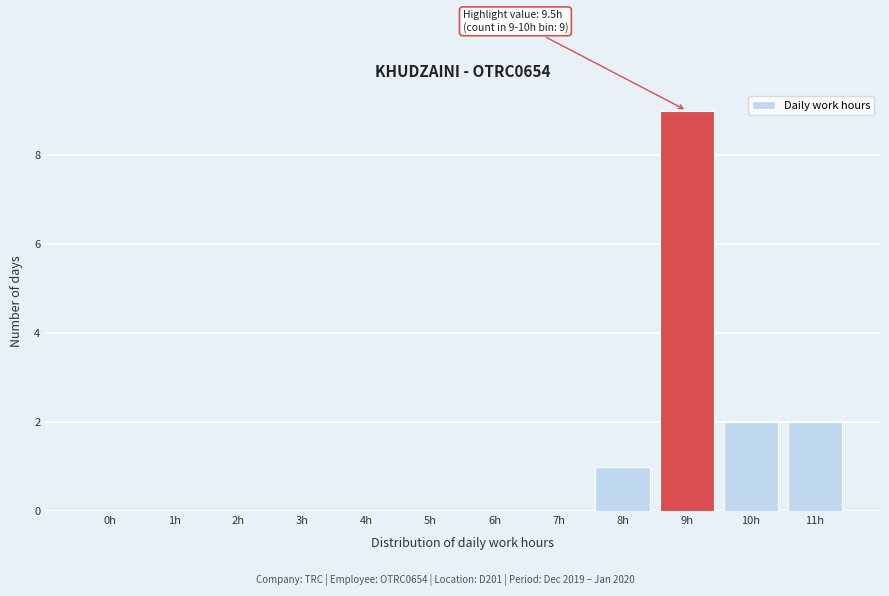

Reading left to right, transcribe all the data shown in this chart.

0h=0	1h=0	2h=0	3h=0	4h=0	5h=0	6h=0	7h=0	8h=1	9h=9	10h=2	11h=2